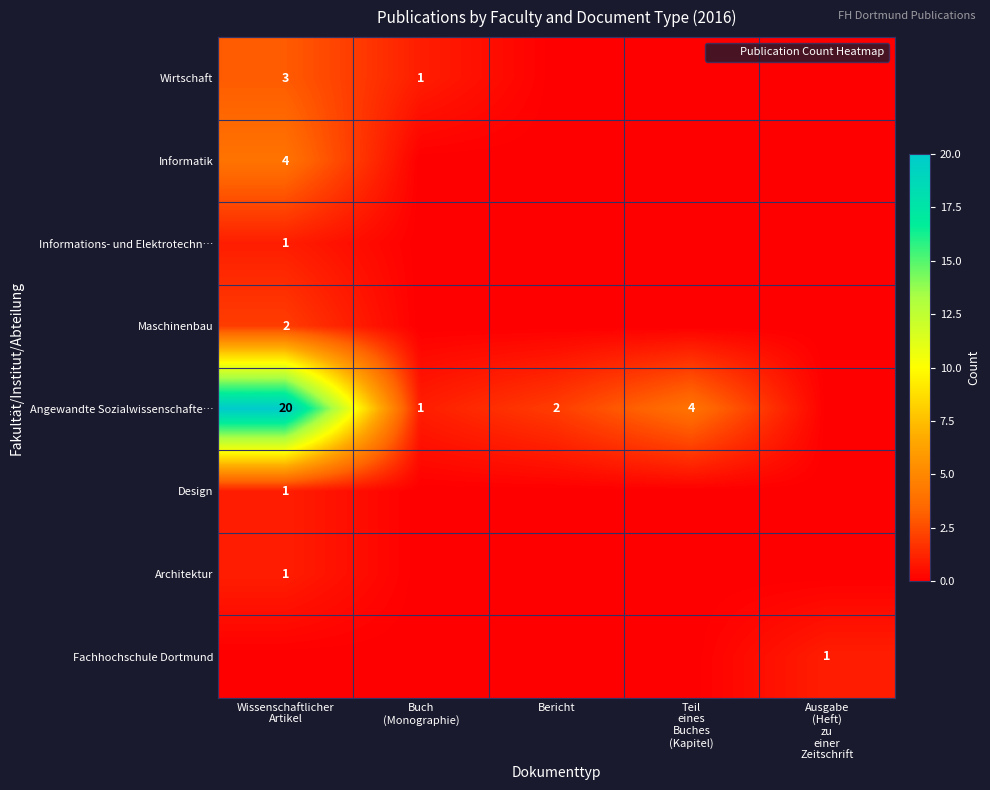

The Architektur series shows 0 at Ausgabe (Heft) zu einer Zeitschrift. True or false?

True